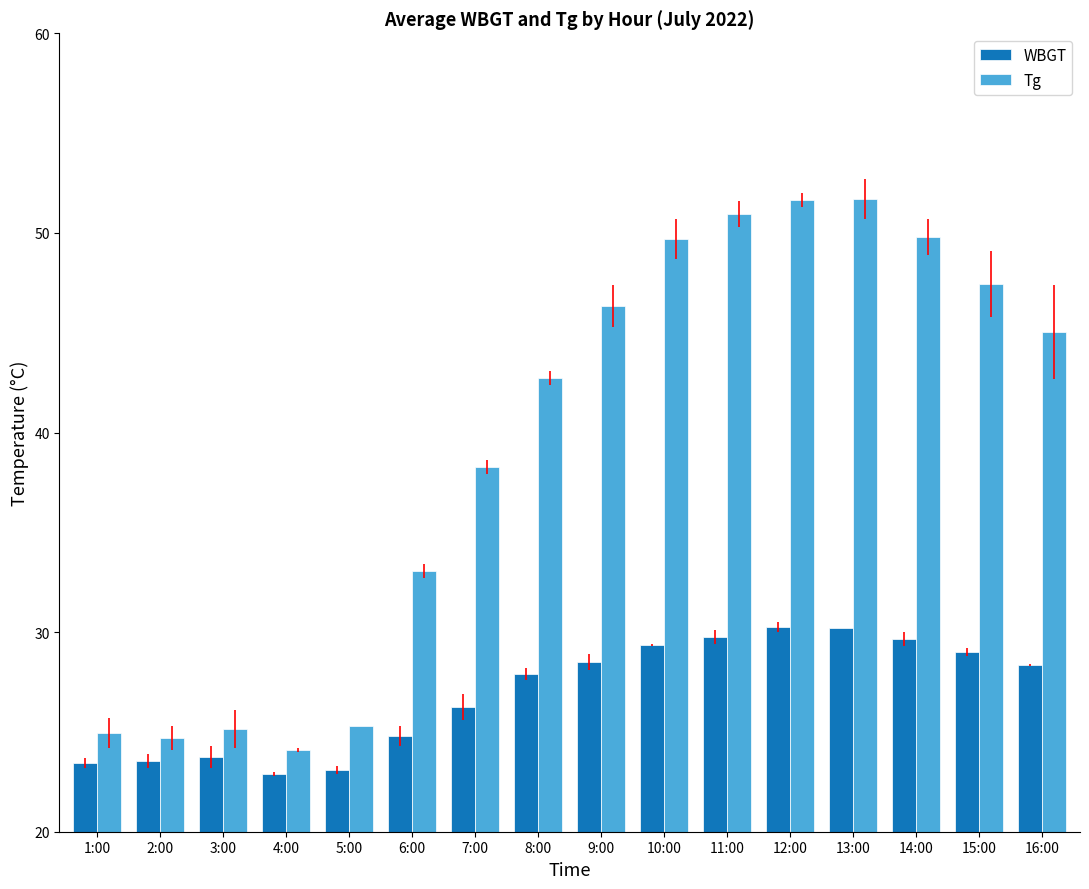

What is the difference between the second highest and minimum values in the WBGT series?

7.3